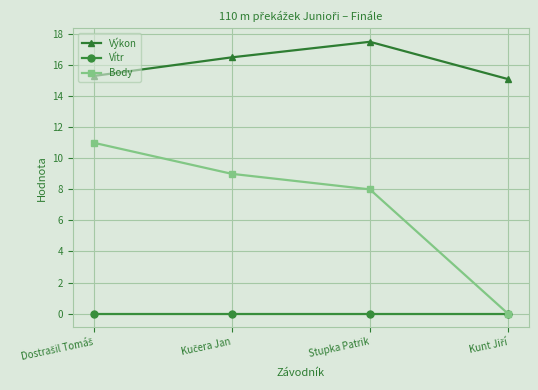

Reading right to left, transcribe all the data shown in this chart.

Výkon: 15.1	17.5	16.5	15.3
Vítr: 0.0	0.0	0.0	0.0
Body: 0.0	8.0	9.0	11.0